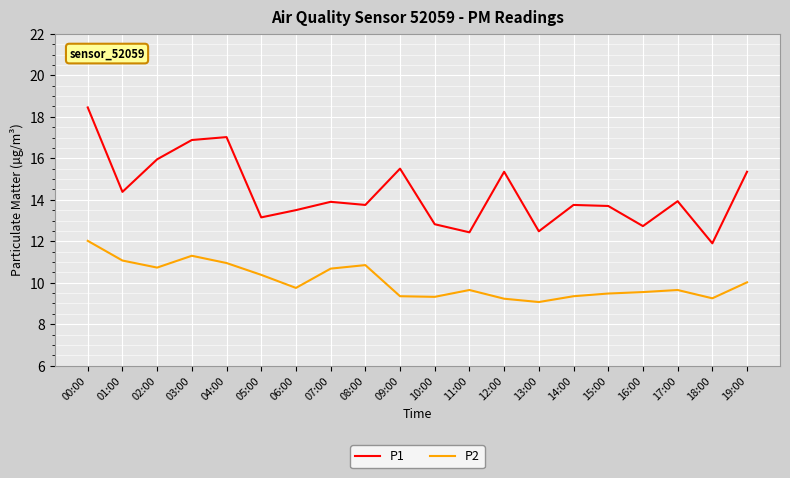

At which category does P2 reach its first local valley?

02:00